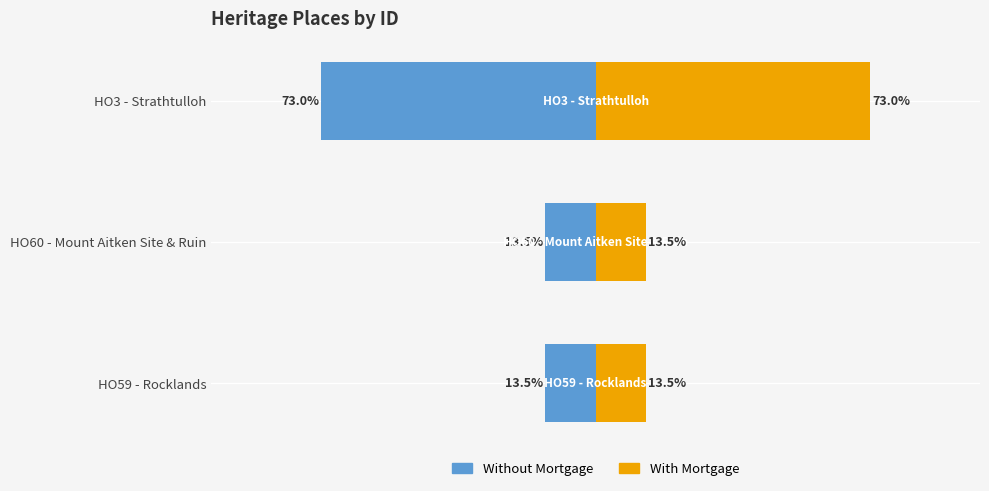

Which series has the widest spread of values?

Without Mortgage